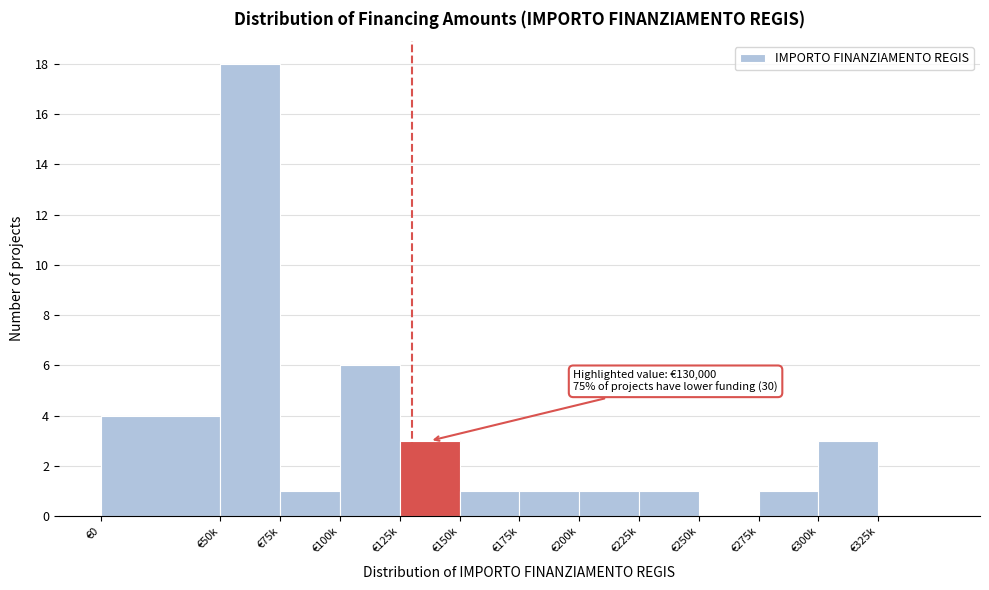

Reading left to right, transcribe all the data shown in this chart.

€0=4	€50k=18	€75k=1	€100k=6	€125k=3	€150k=1	€175k=1	€200k=1	€225k=1	€250k=0	€275k=1	€300k=3	€325k=0